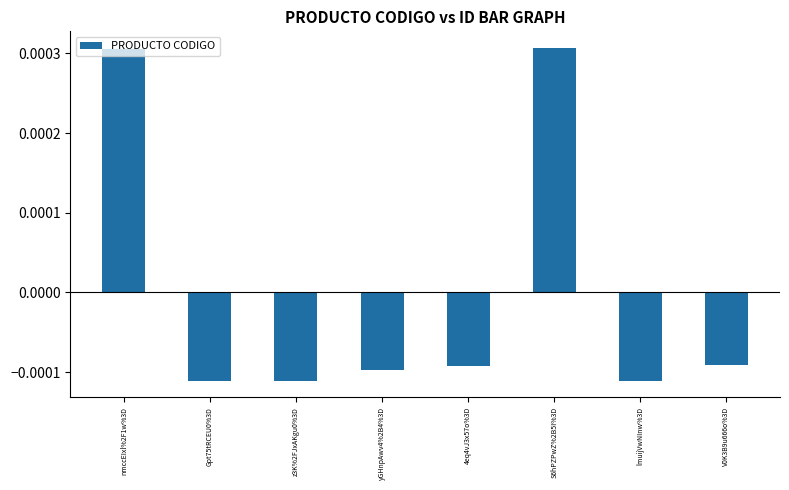

How many bars are there in total?

8